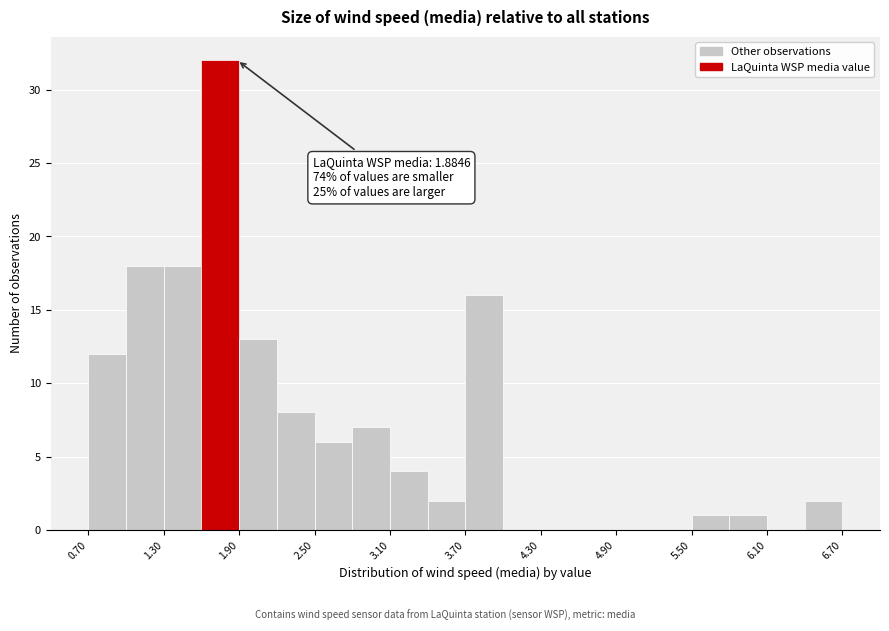

Read against the x-axis, roughly where is the centre of the tallest bar?

1.8